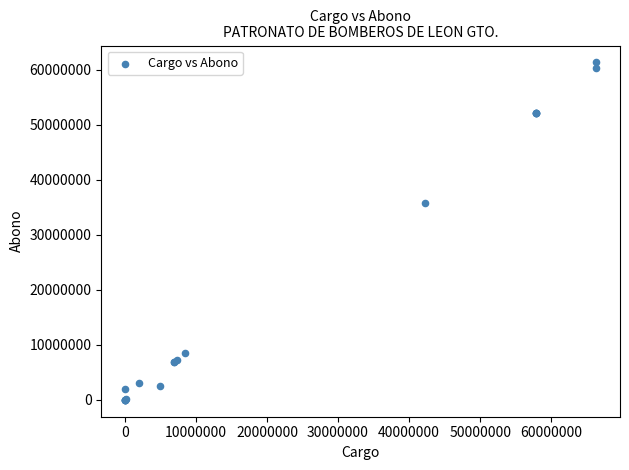

What Y value in the scatter plot is closest to 30644440?

35752642.1